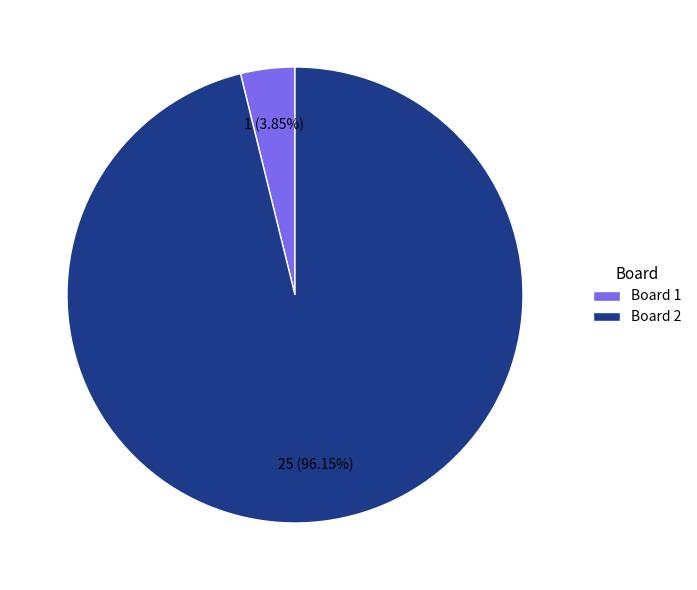

Approximately how many times larger is the value at Board 2 compared to Board 1?

25.0